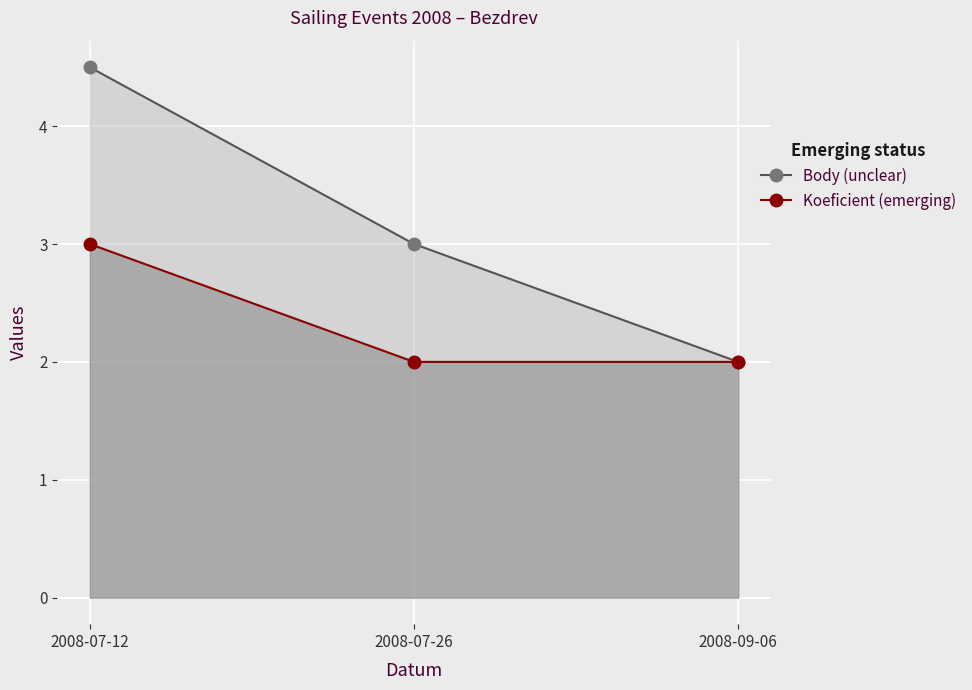

The Body (unclear) series shows 1.0 at 2008-07-26. True or false?

False